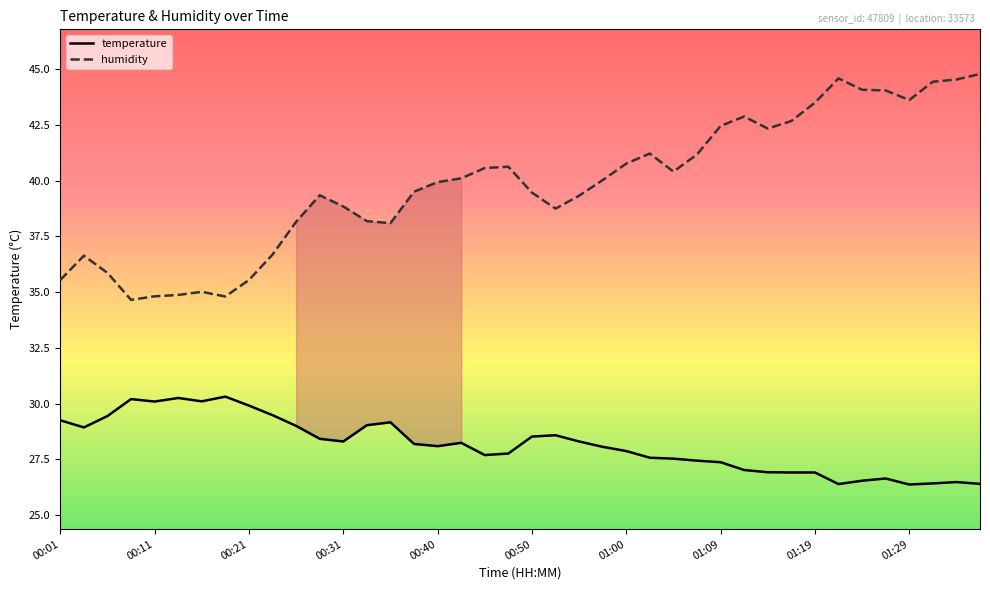

How many lines are shown in the chart?

2